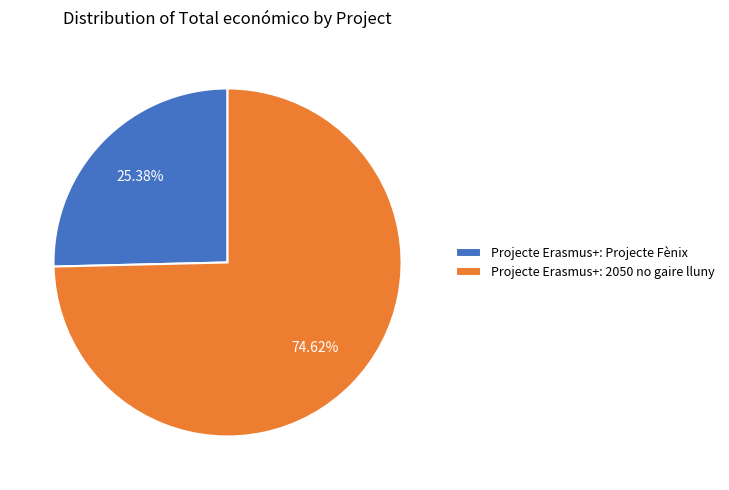

Combined, what portion of the pie is Projecte Erasmus+: Projecte Fènix and Projecte Erasmus+: 2050 no gaire lluny?

100.0%